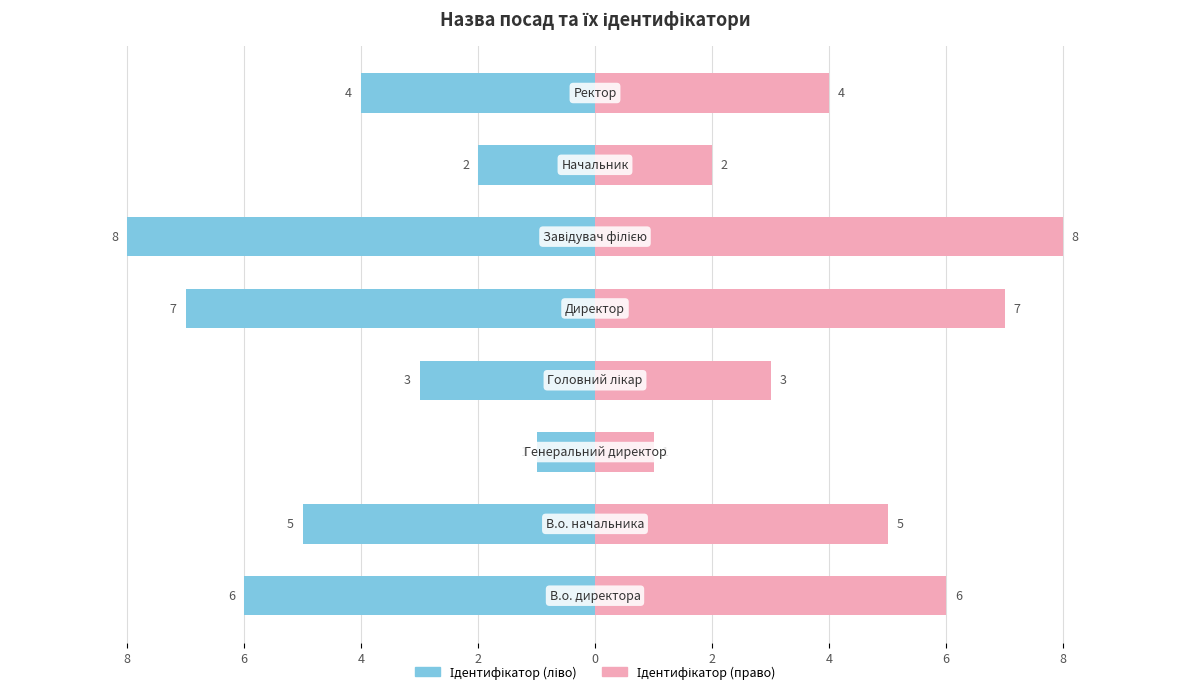

What are all the series names shown in the legend?

Ідентифікатор (ліво), Ідентифікатор (право)